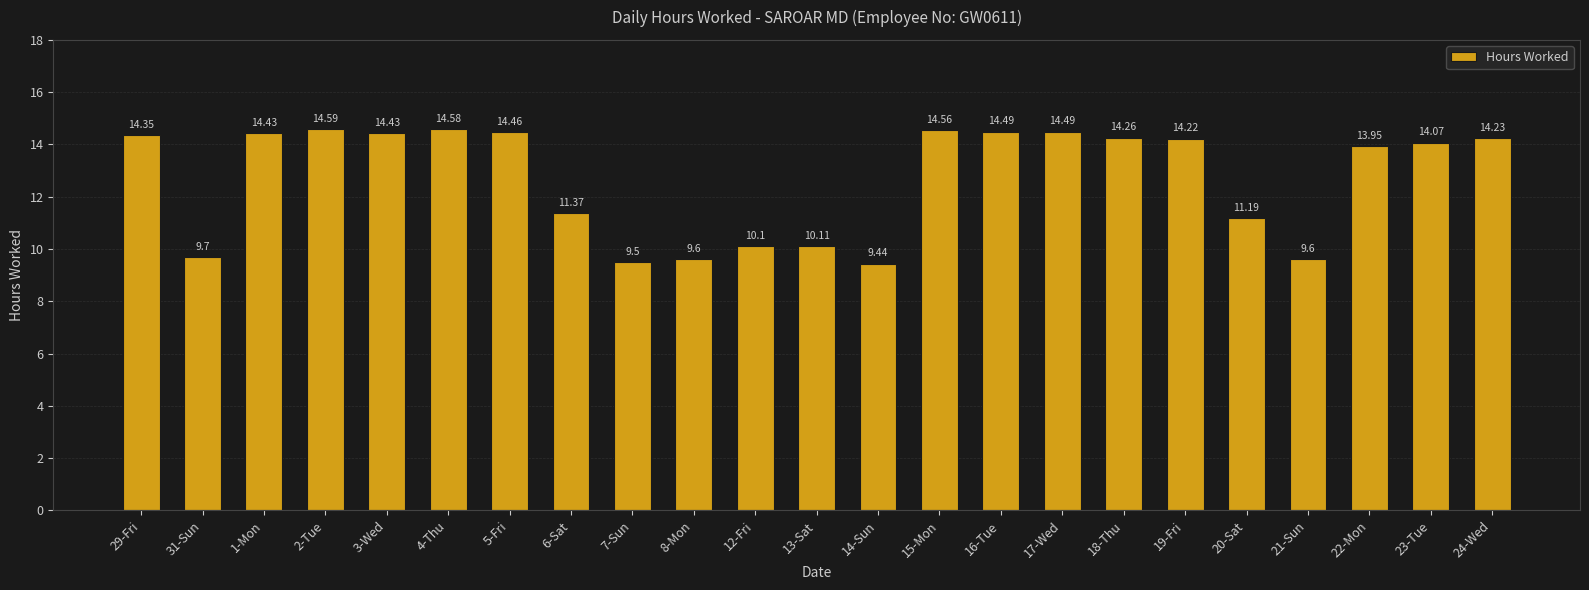

True or false: the data shows 21.9 at 16-Tue.

False